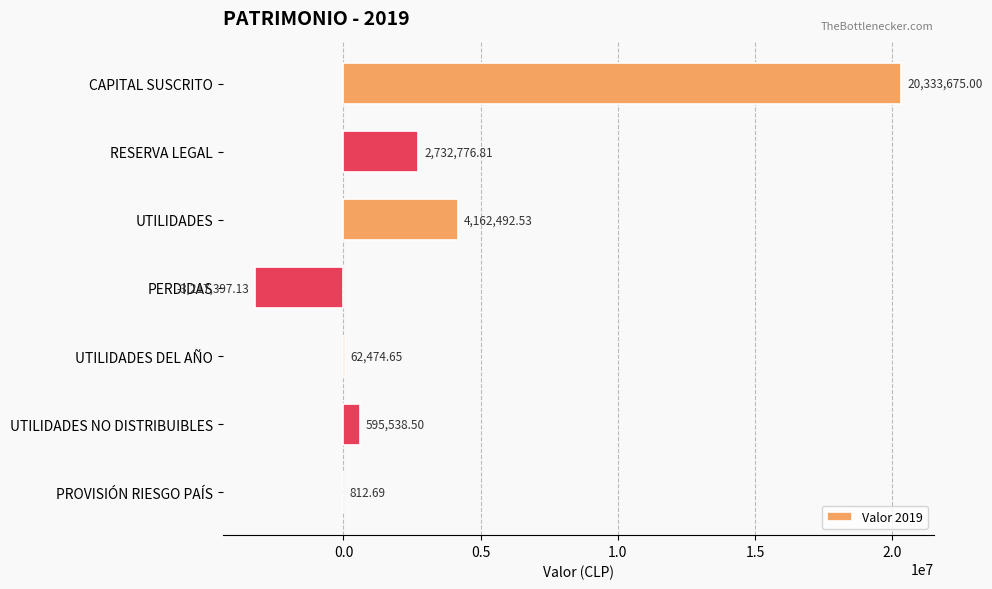

Between UTILIDADES DEL AÑO and PROVISIÓN RIESGO PAÍS, which is larger?

UTILIDADES DEL AÑO